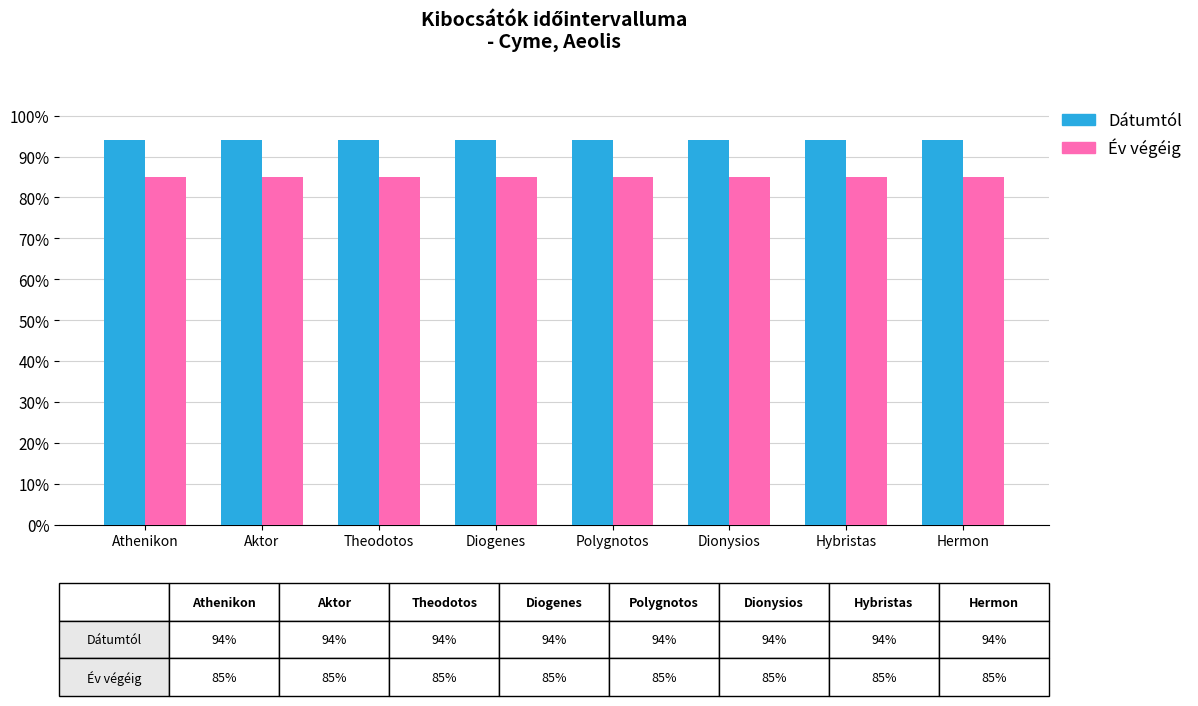

What is the maximum value shown in the chart?

94